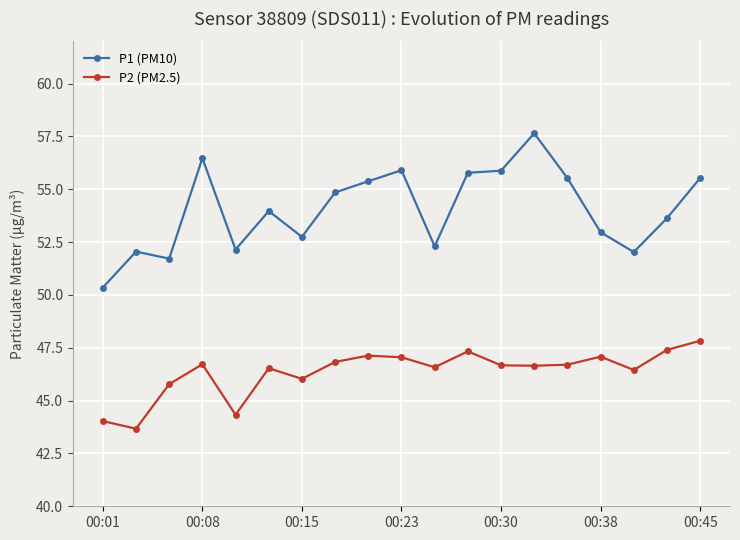

What is the value of the P2 (PM2.5) point at the 4th from the left?

46.7